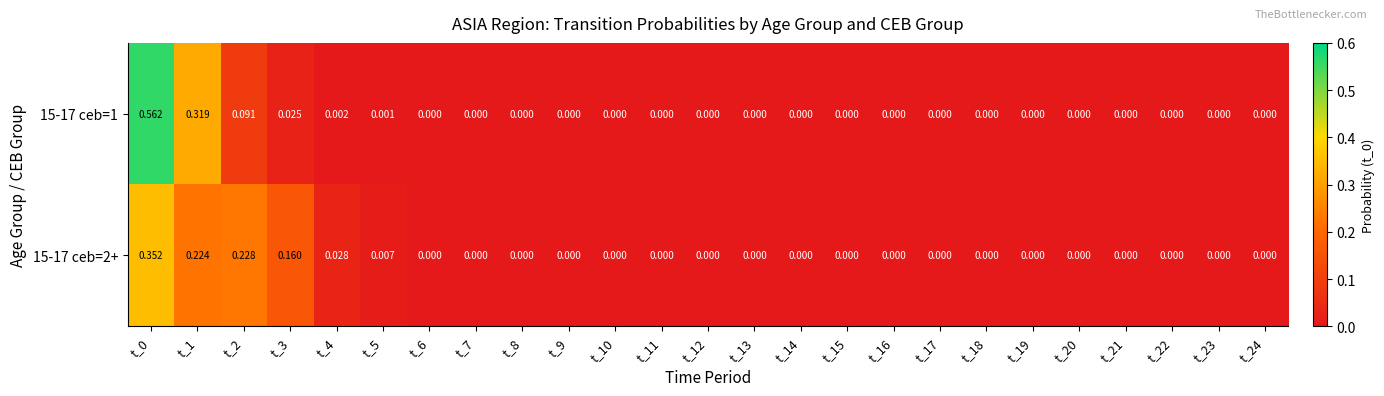

How many positive values does the 15-17 ceb=2+ series have?

6